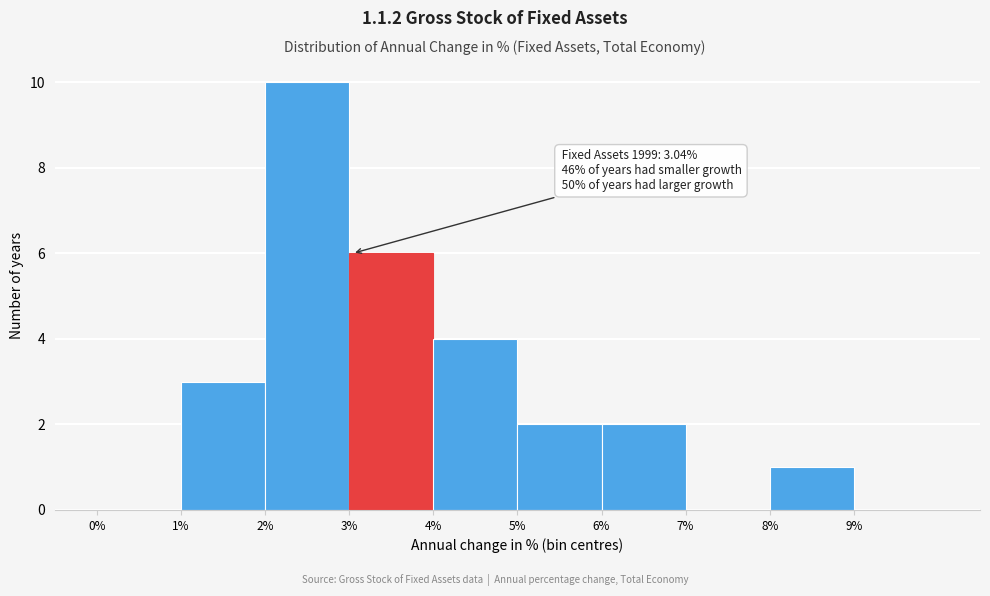

Over which range of the x-axis is the bar tallest?

2 to 3